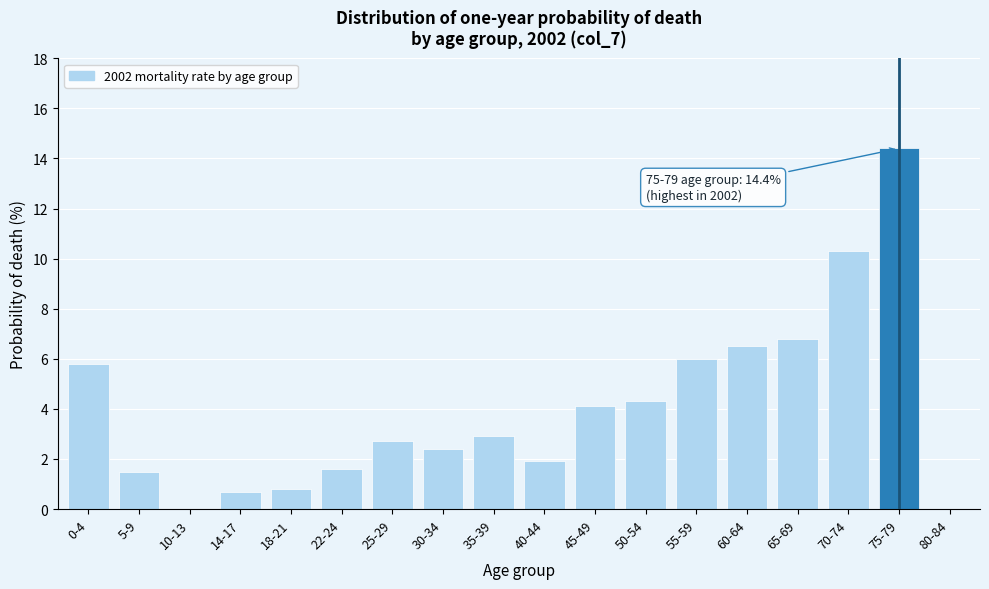

Reading right to left, list all the values displayed in this chart.

80-84=0.0	75-79=14.4	70-74=10.3	65-69=6.8	60-64=6.5	55-59=6.0	50-54=4.3	45-49=4.1	40-44=1.9	35-39=2.9	30-34=2.4	25-29=2.7	22-24=1.6	18-21=0.8	14-17=0.7	10-13=0.0	5-9=1.5	0-4=5.8